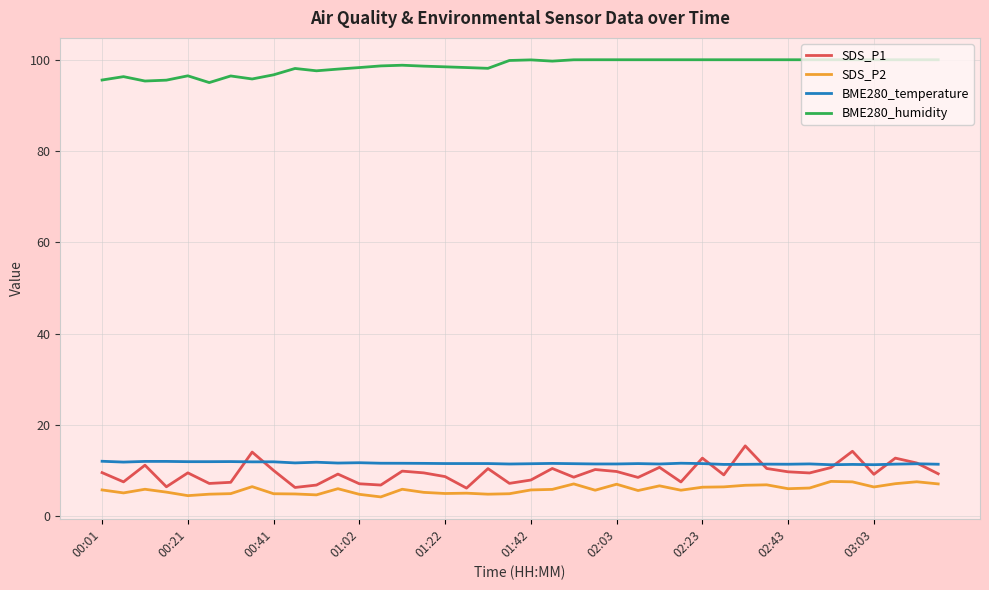

True or false: BME280_humidity and BME280_temperature intersect in this chart.

False